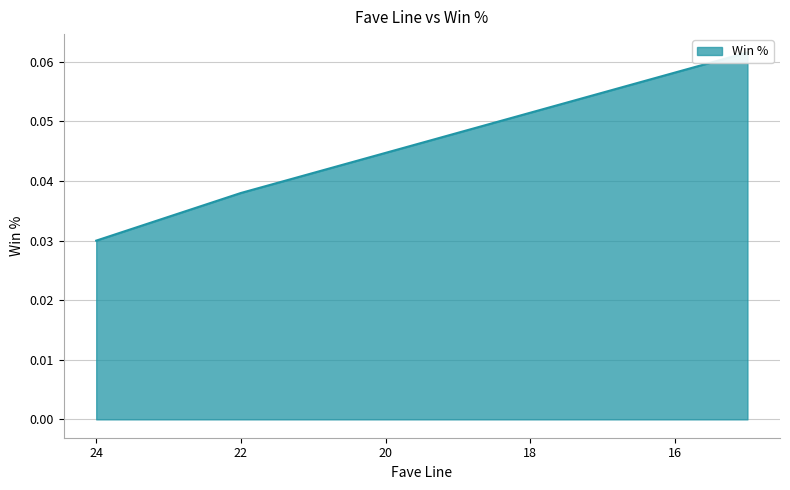

Where is the data nearest to the value 0?

24.0